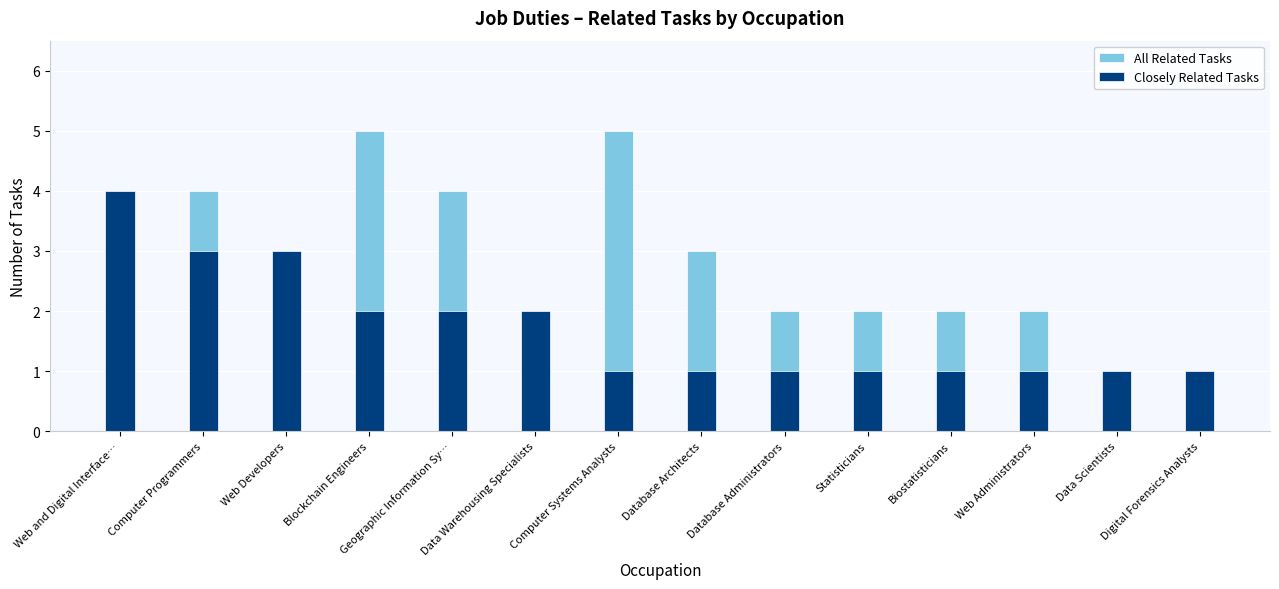

What is the label of the 3rd bar from the left?

Web Developers